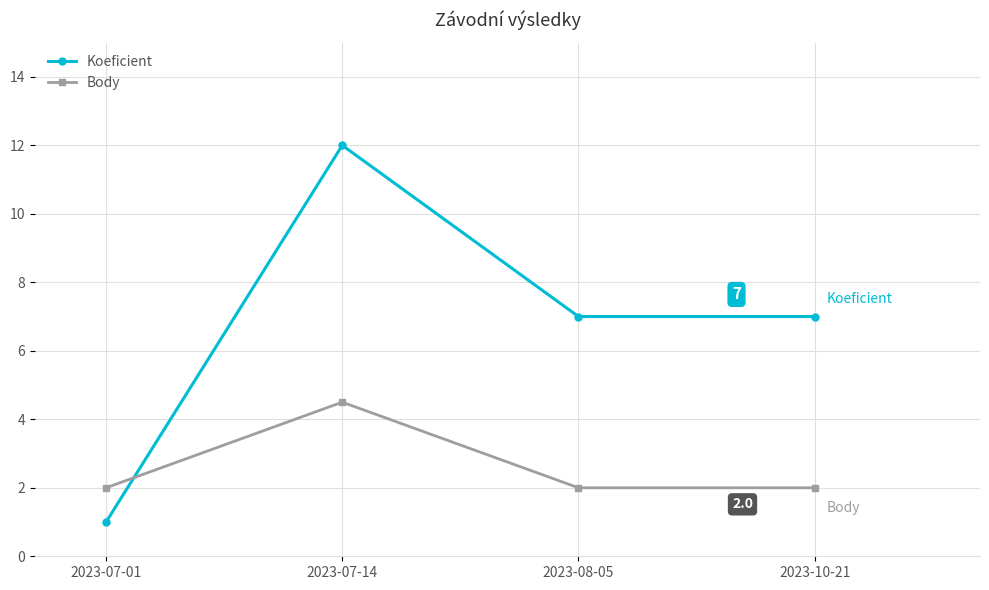

What is the difference between the highest and lowest values at 2023-07-14?

7.5